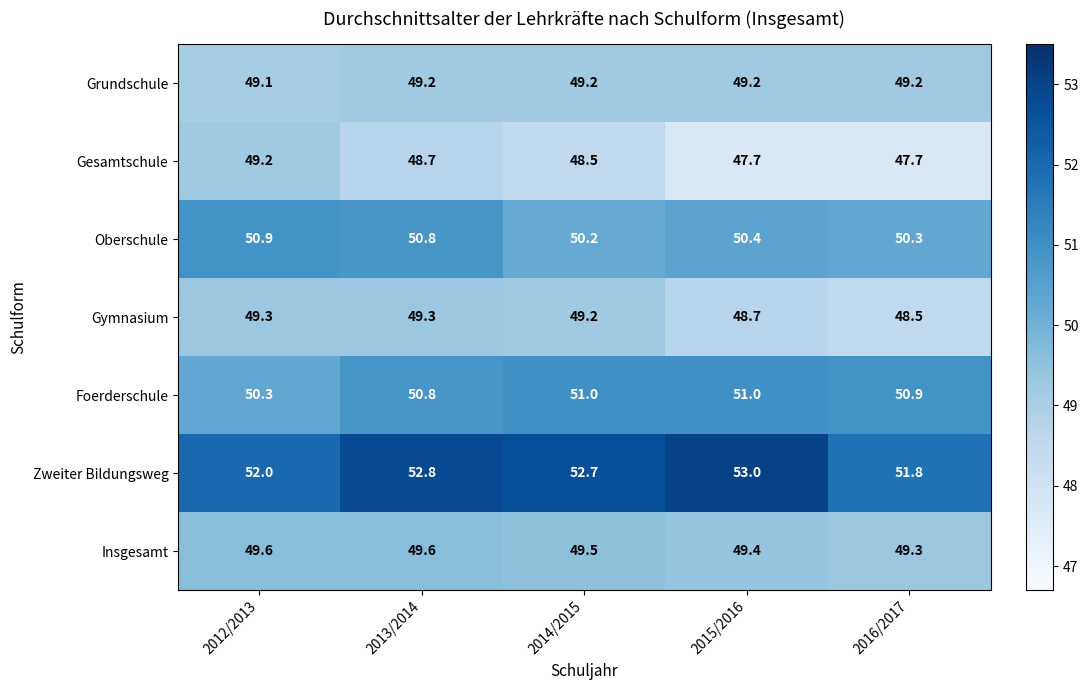

True or false: Insgesamt has a value of 21.8 at 2014/2015.

False